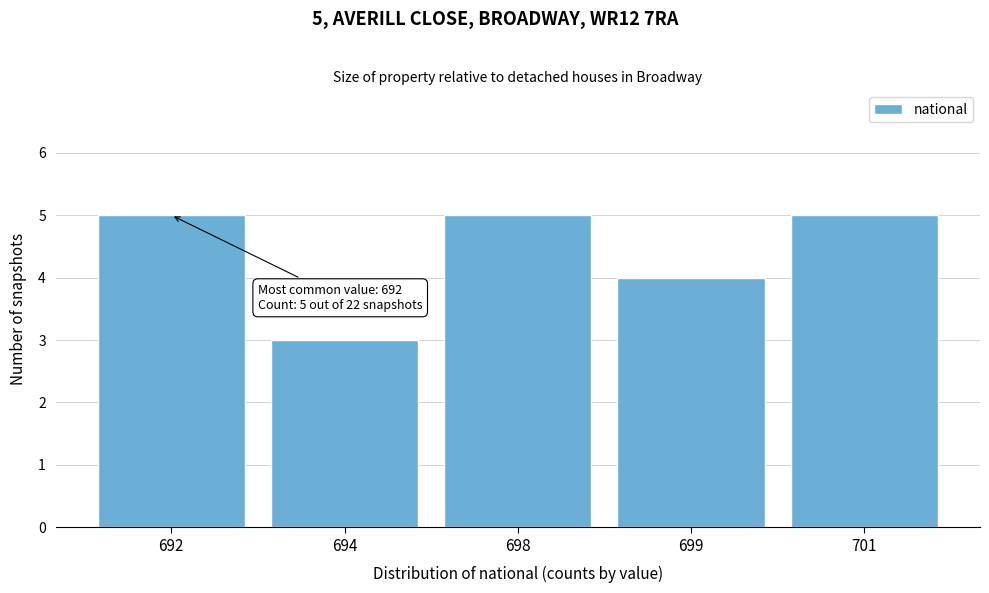

Reading left to right, transcribe all the data shown in this chart.

5	3	5	4	5